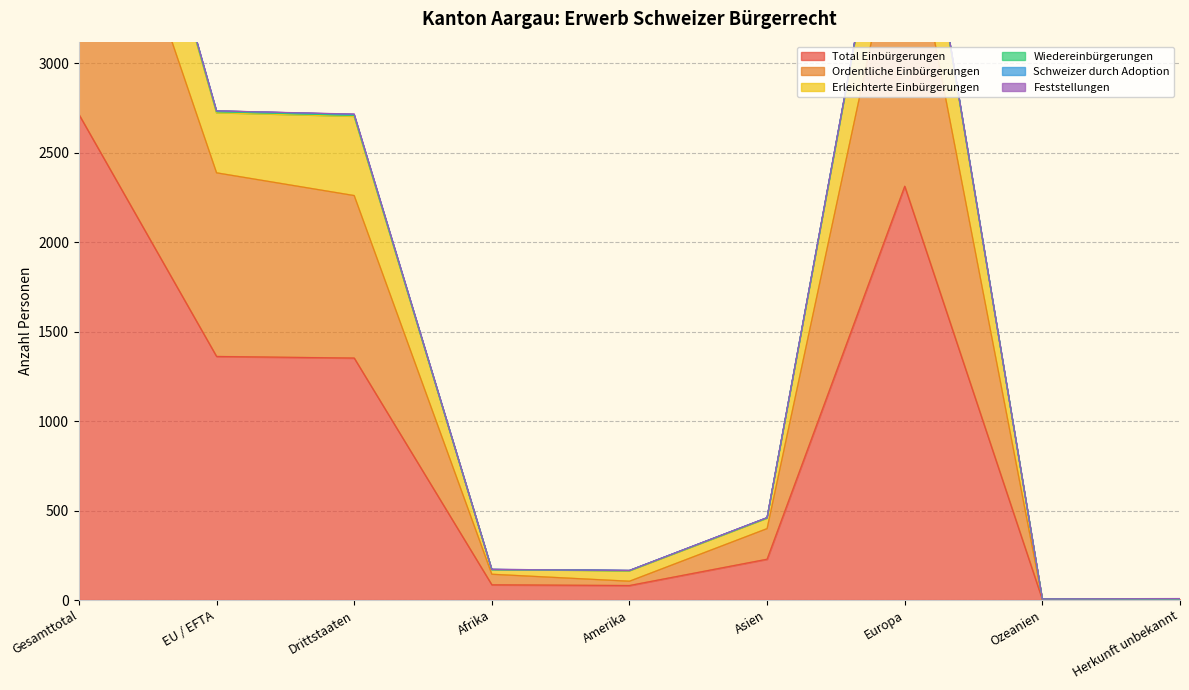

How many interior local peaks does the Ordentliche Einbürgerungen series have?

1